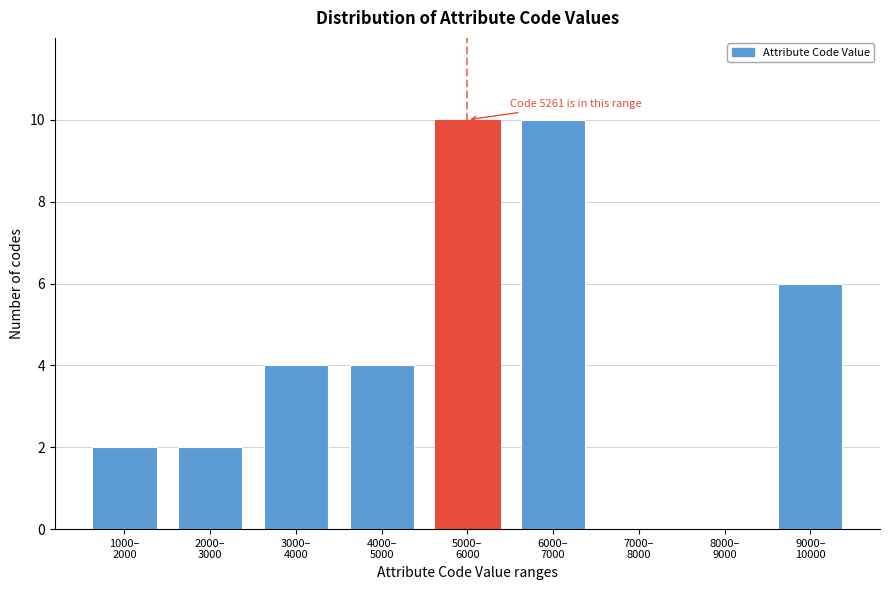

What is the sum of all values?

38